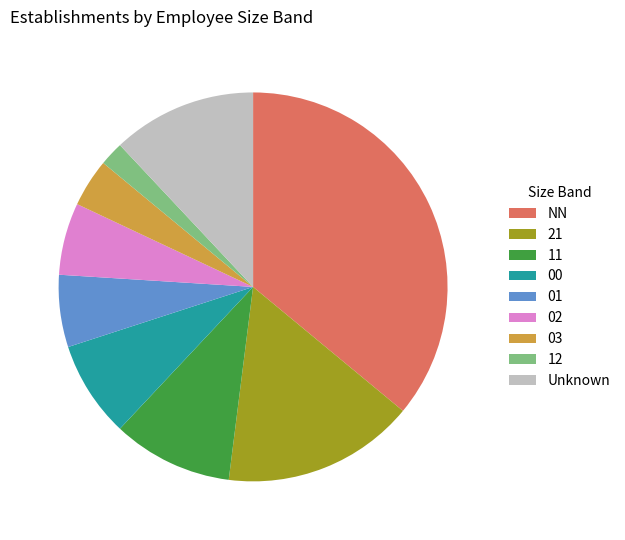

Approximately how many times larger is the value at Unknown compared to 02?

2.0